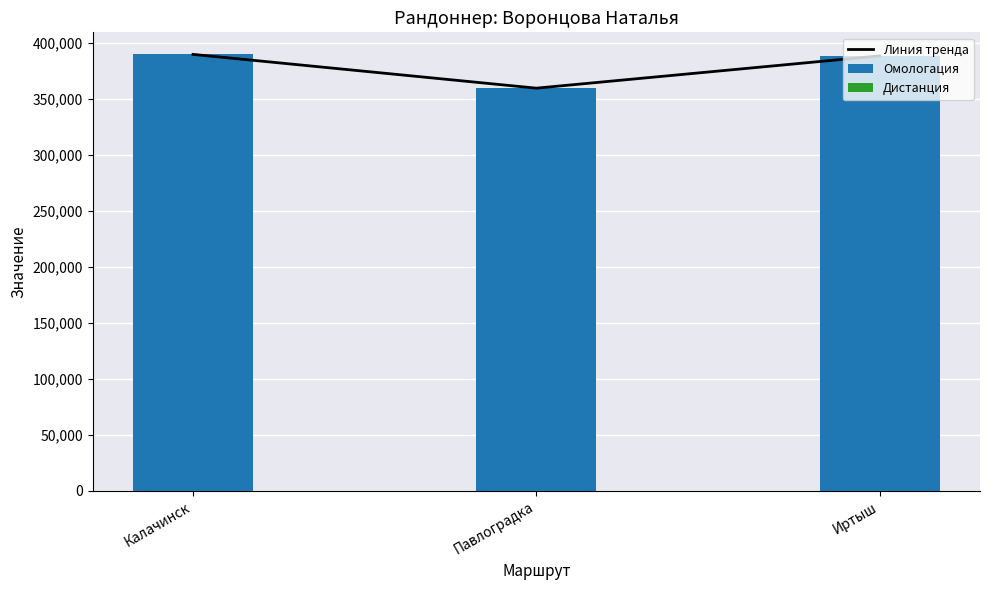

Is it true that Омологация equals 158589 at Иртыш?

False